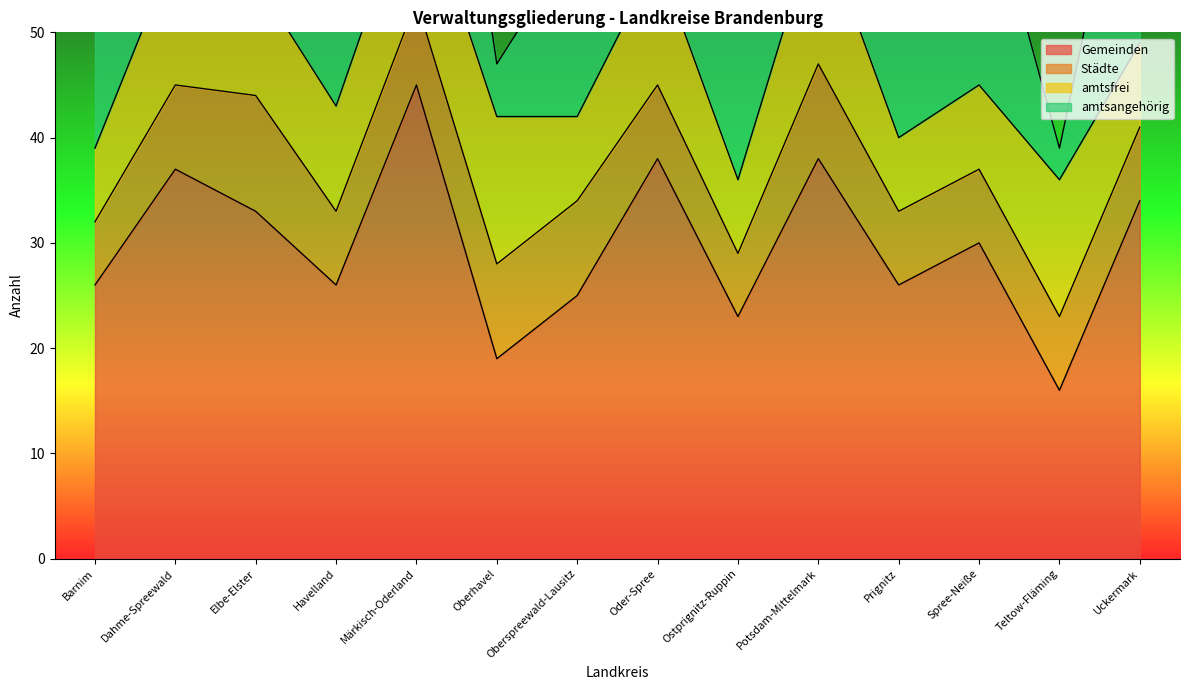

What are all the series names shown in the legend?

Gemeinden, Städte, amtsfrei, amtsangehörig